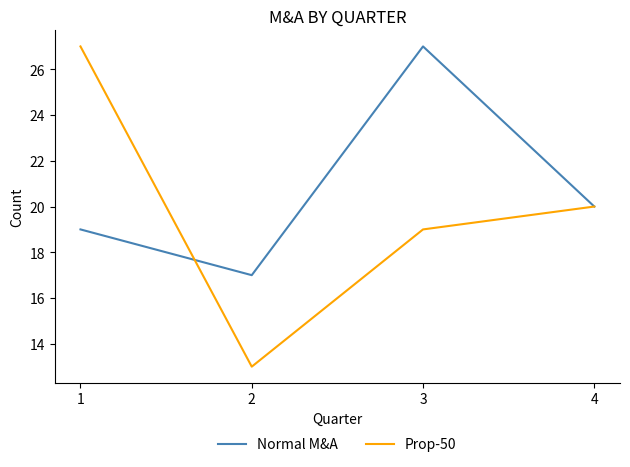

Reading left to right, what are all the values shown in this chart?

Normal M&A: 1=19	2=17	3=27	4=20
Prop-50: 1=27	2=13	3=19	4=20